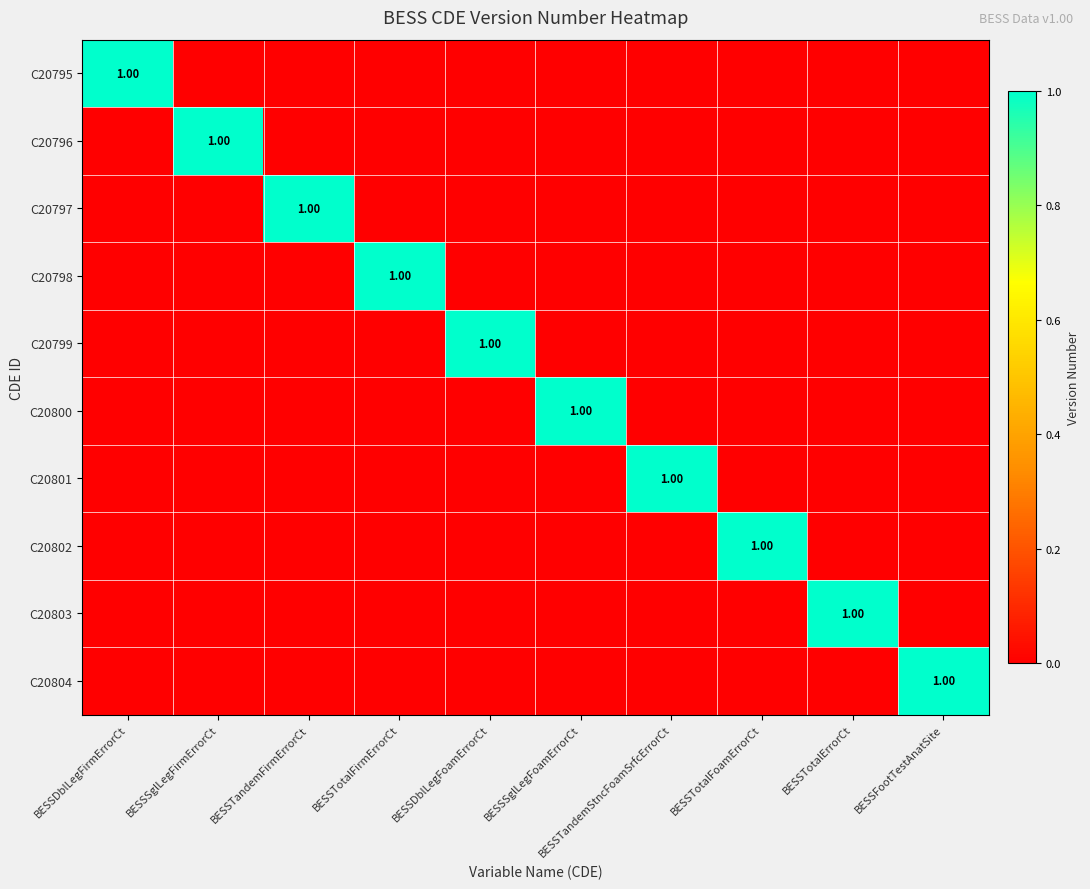

The value of C20798 at BESSTotalFoamErrorCt is 0. True or false?

True